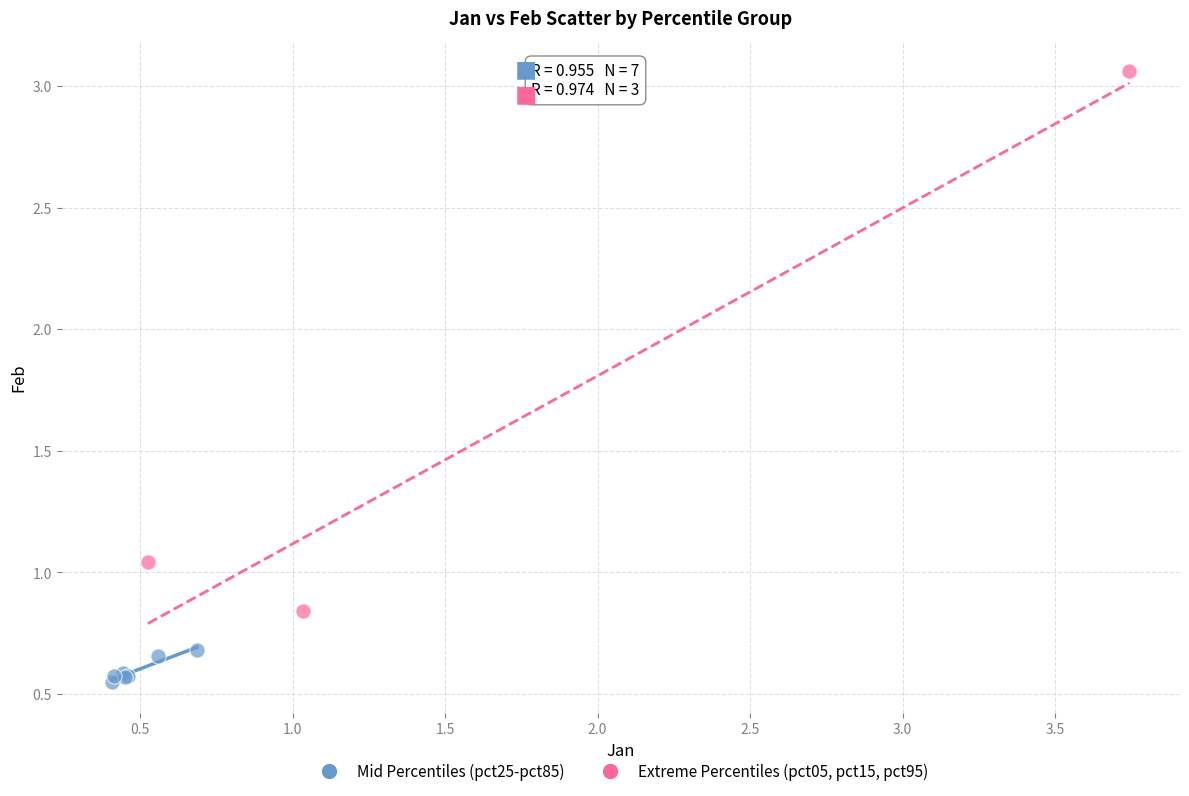

Which series reaches the minimum Y coordinate?

Mid Percentiles (pct25-pct85)